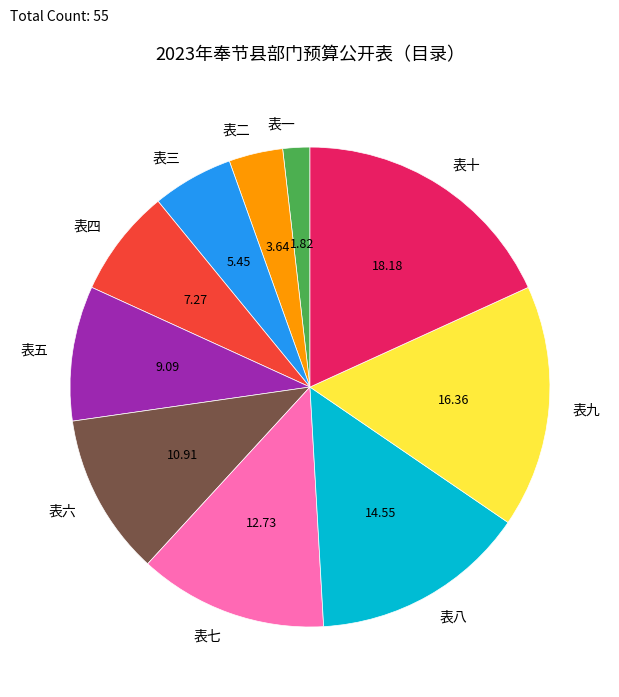

Count the number of slices in the pie.

10